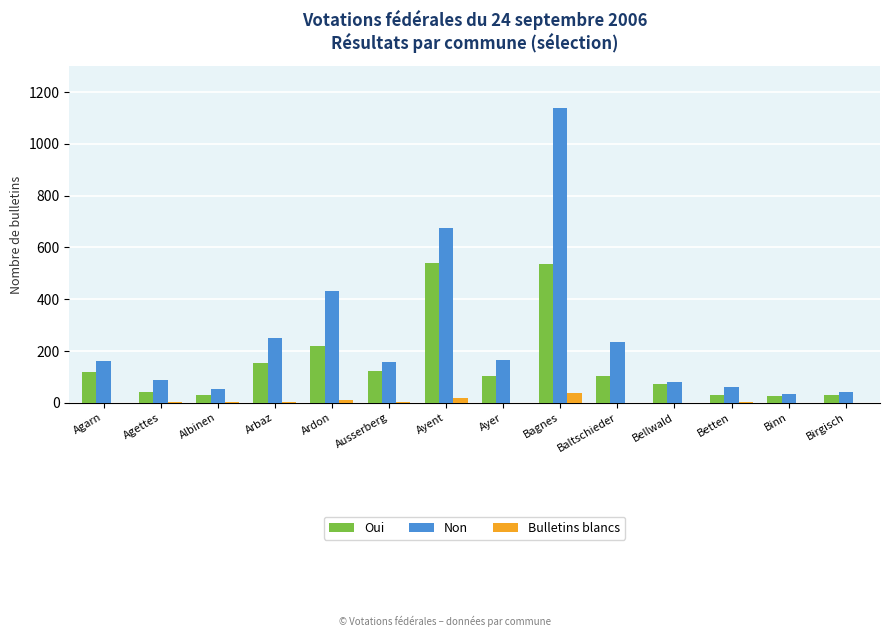

Which series has the largest total across all categories?

Non